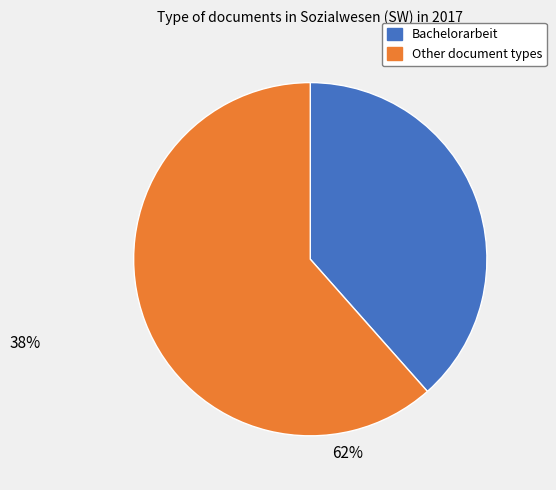

Count the number of slices in the pie.

2